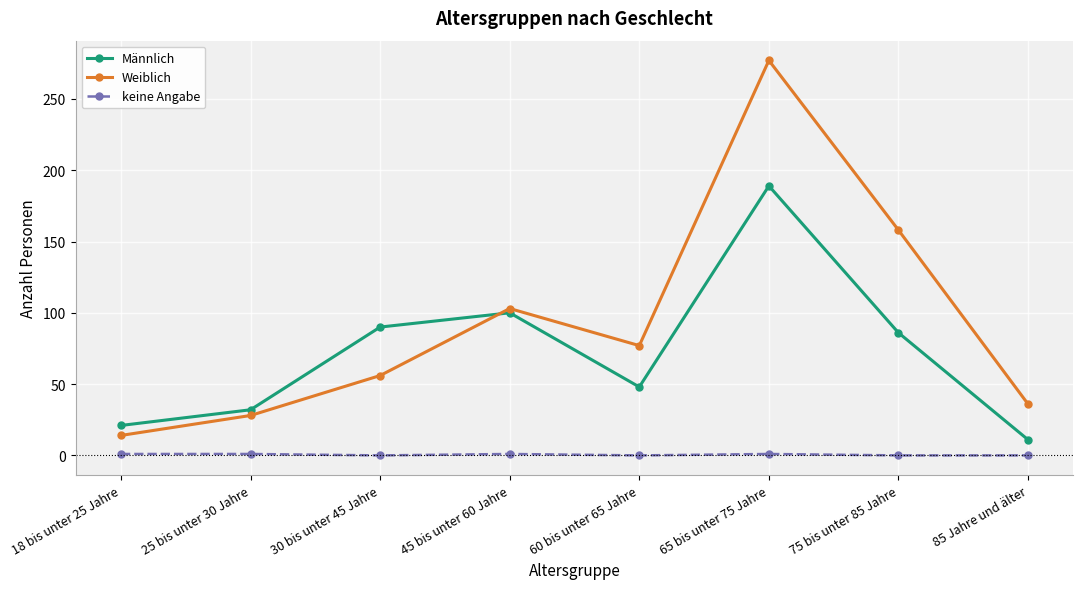

At which category is the sum across all series the highest?

65 bis unter 75 Jahre